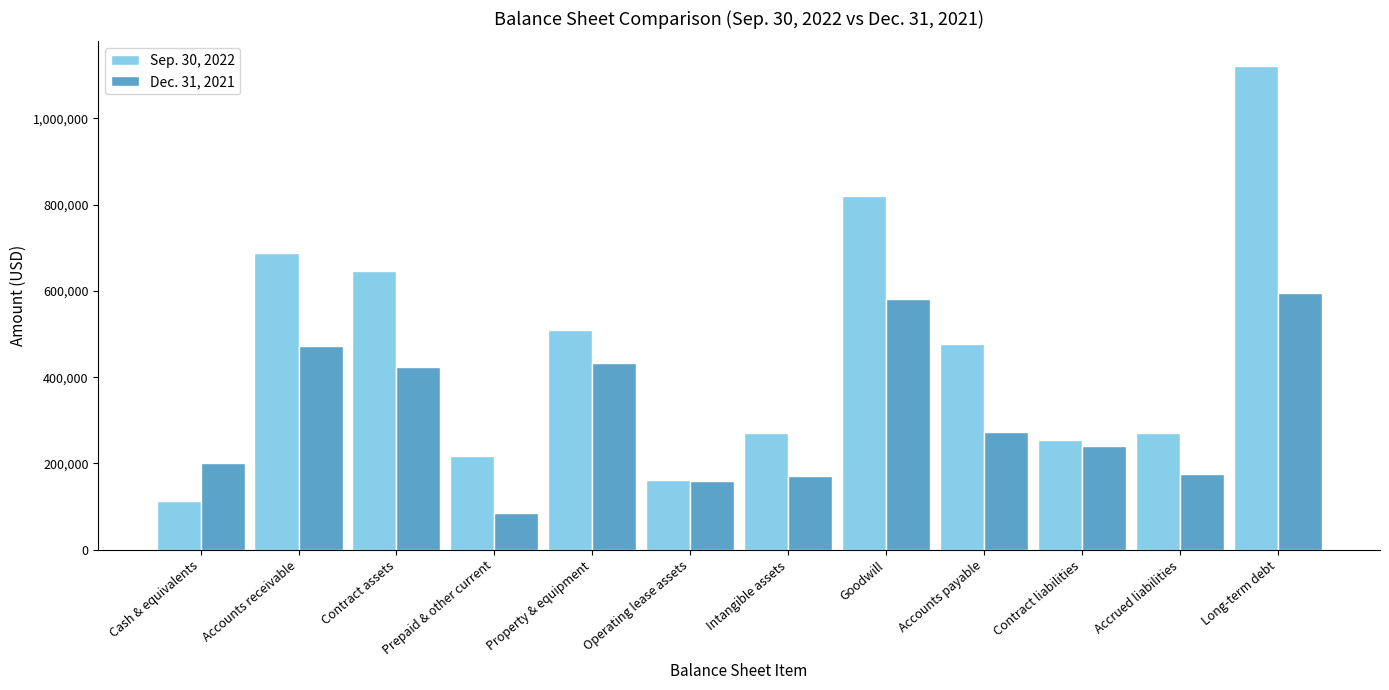

True or false: Dec. 31, 2021 has a value of 23137 at Prepaid & other current.

False